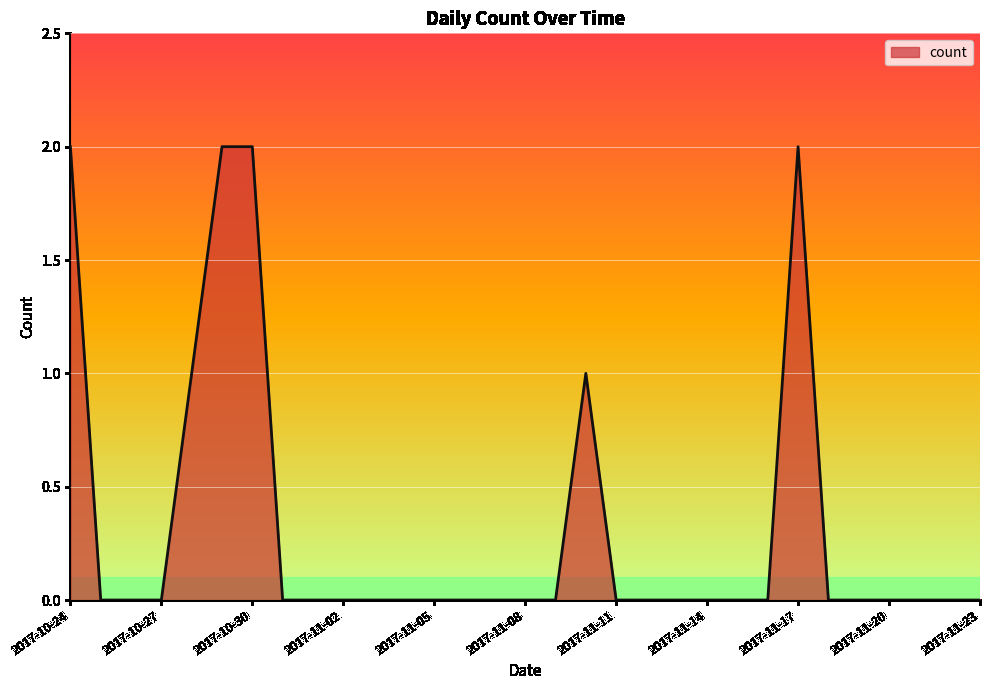

The chart shows a value of 1 at 2017-11-17. True or false?

False